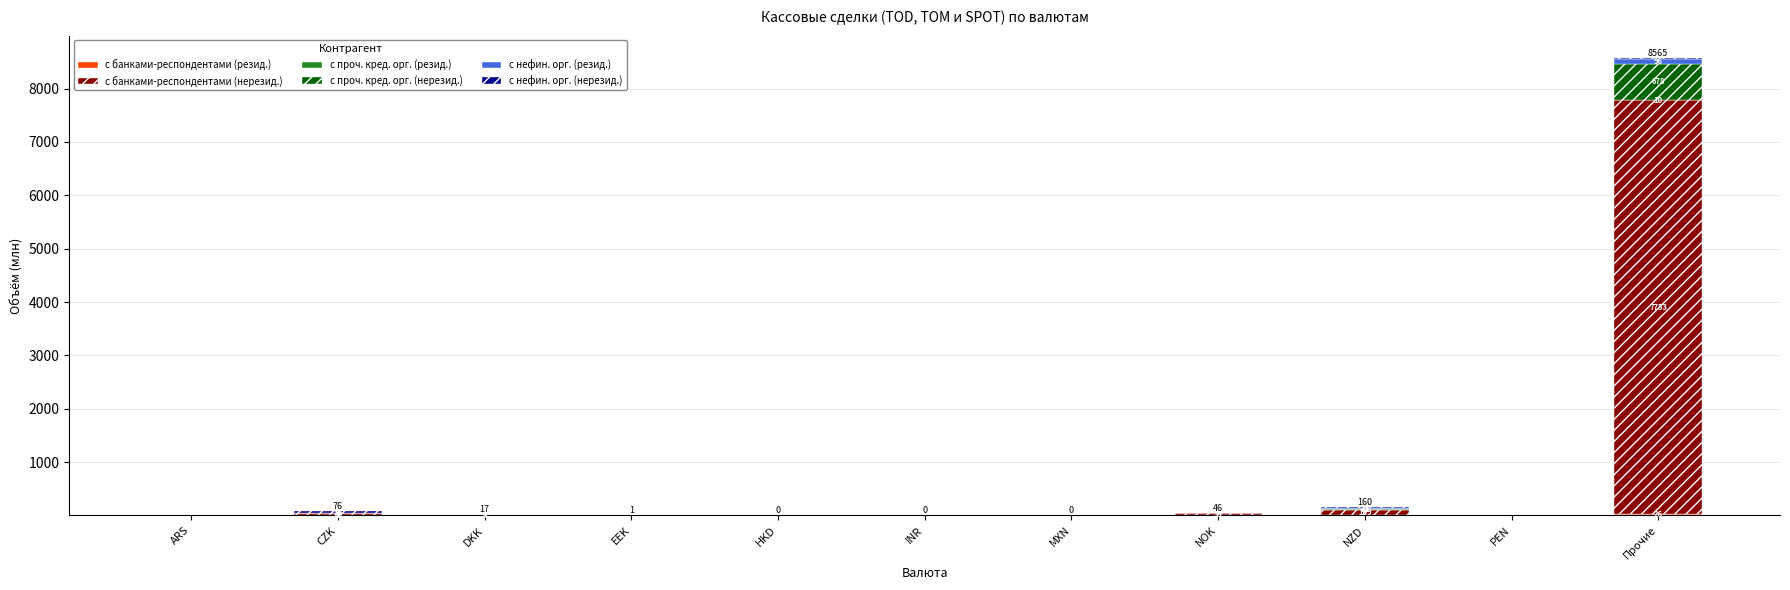

At which category is the sum across all series the highest?

Прочие